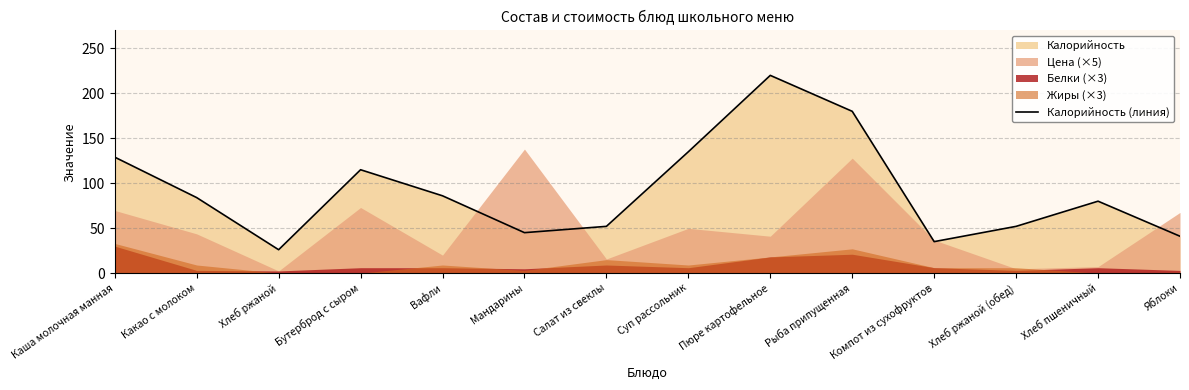

The chart shows a value of 392 at Пюре картофельное. True or false?

False